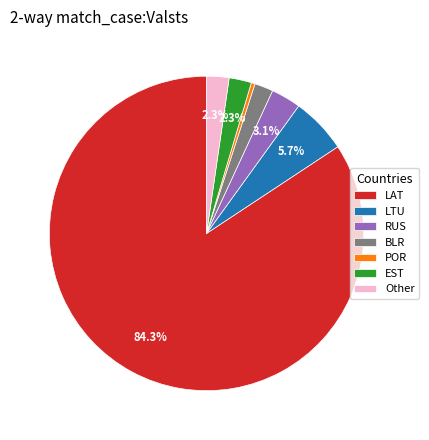

What is the largest slice in the pie chart?

LAT